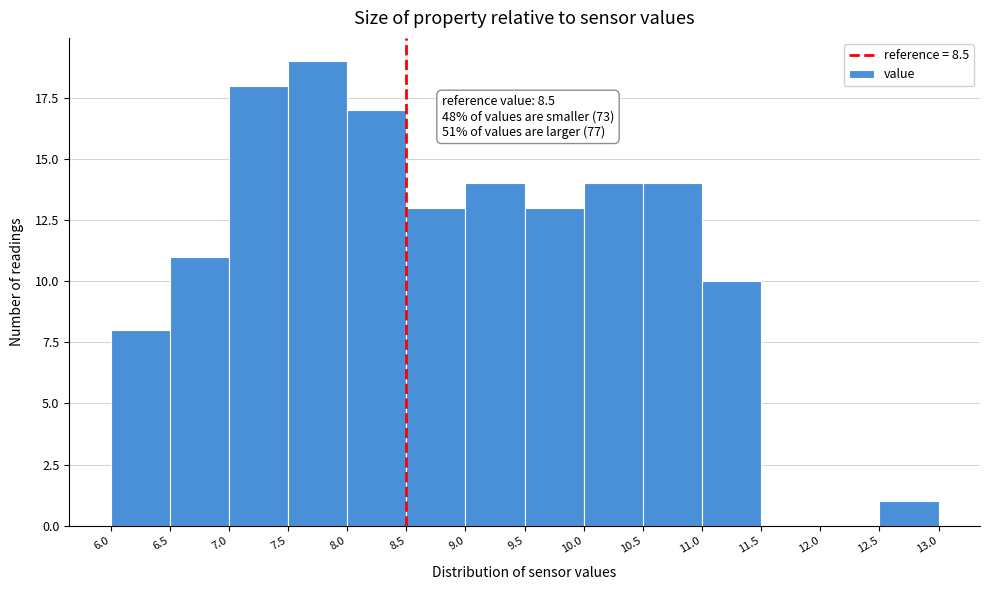

Over which range of the x-axis is the bar tallest?

7.5 to 8.0